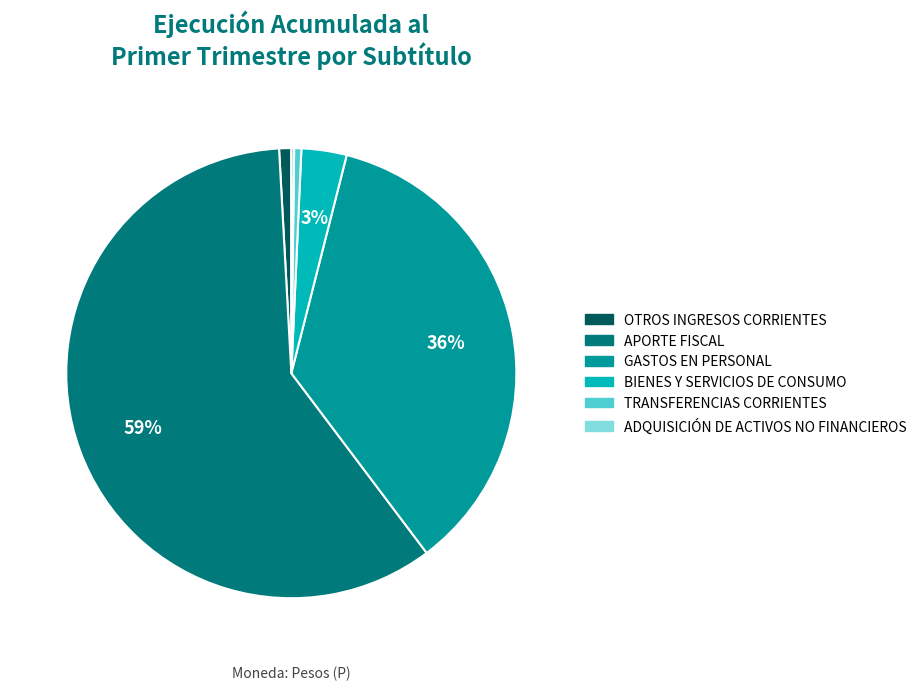

To the nearest percent, what percentage of the pie is GASTOS EN PERSONAL?

36%